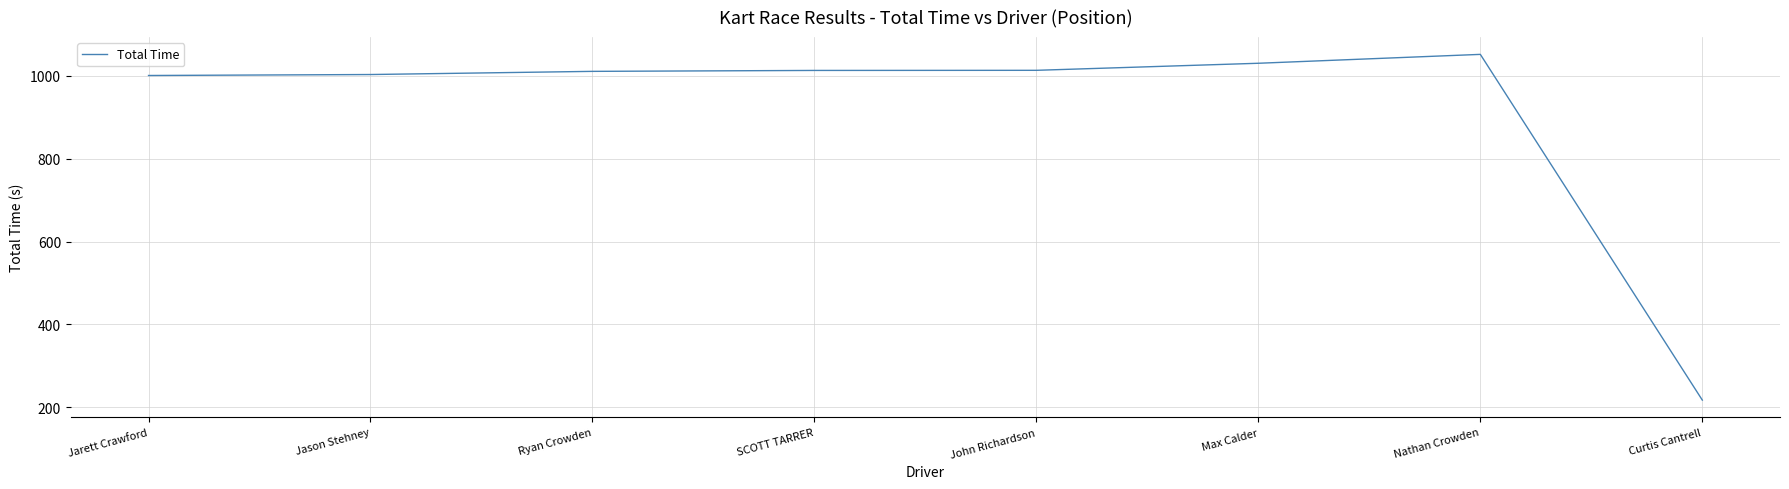

Approximately how many times larger is the value at Jason Stehney compared to Ryan Crowden?

1.0